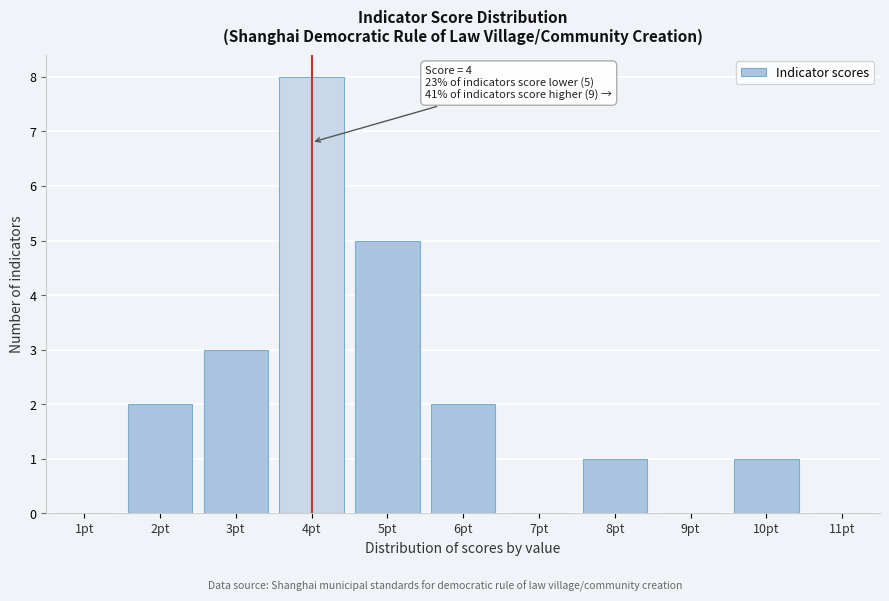

Over which range of the x-axis is the bar tallest?

3.5 to 4.5